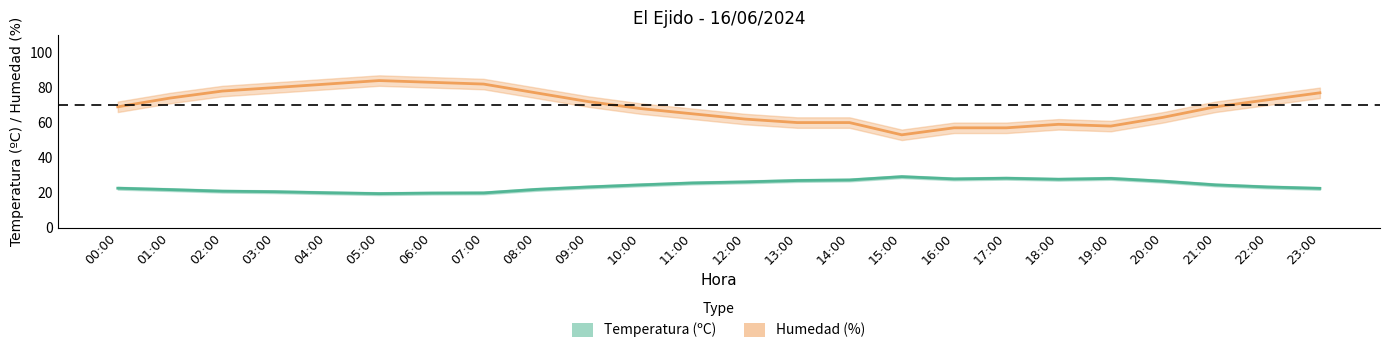

What is the maximum value for Temperatura (ºC)?

29.1